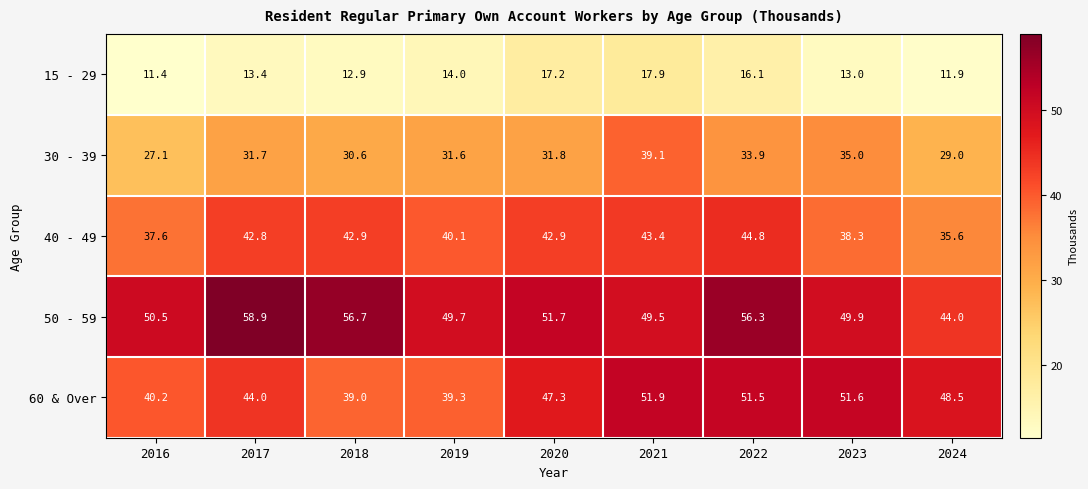

What value does the 15 - 29 series have at 2024?

11.9